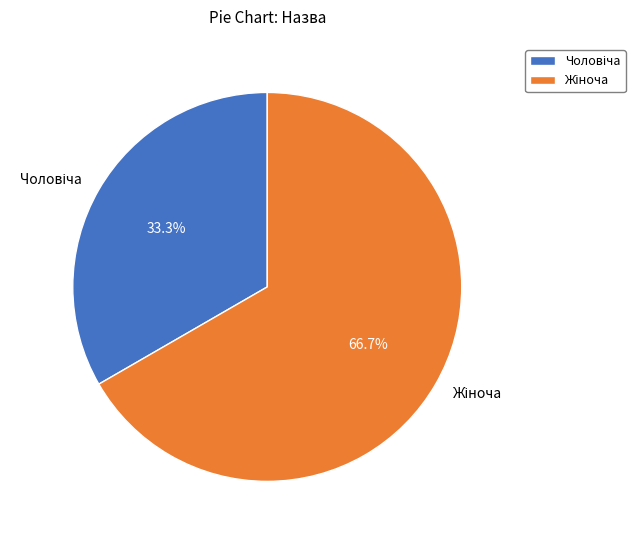

Is there a majority slice in this chart?

Yes